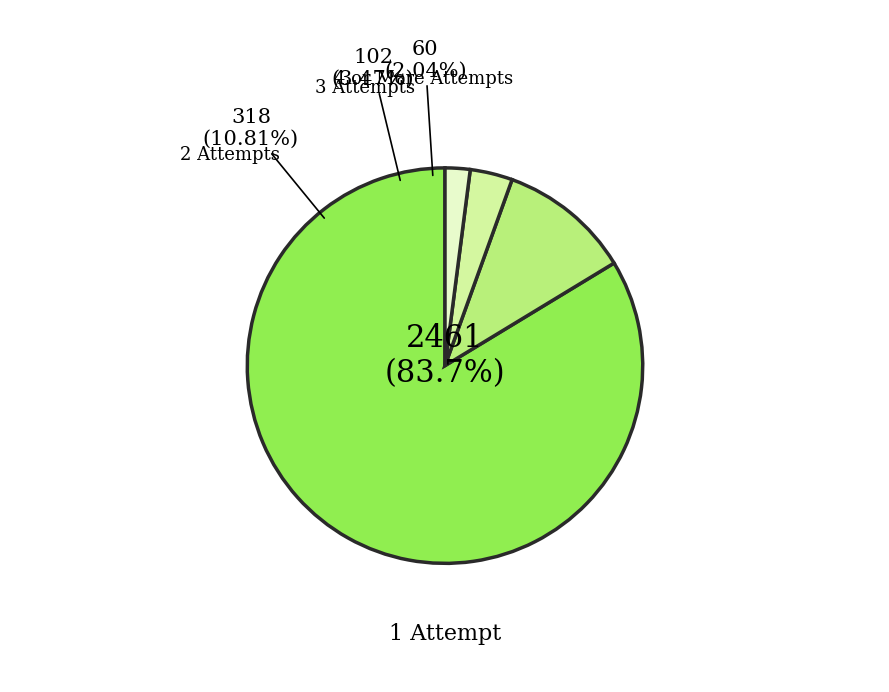

What percentage is NOT represented by 4 or More Attempts?

98.0%